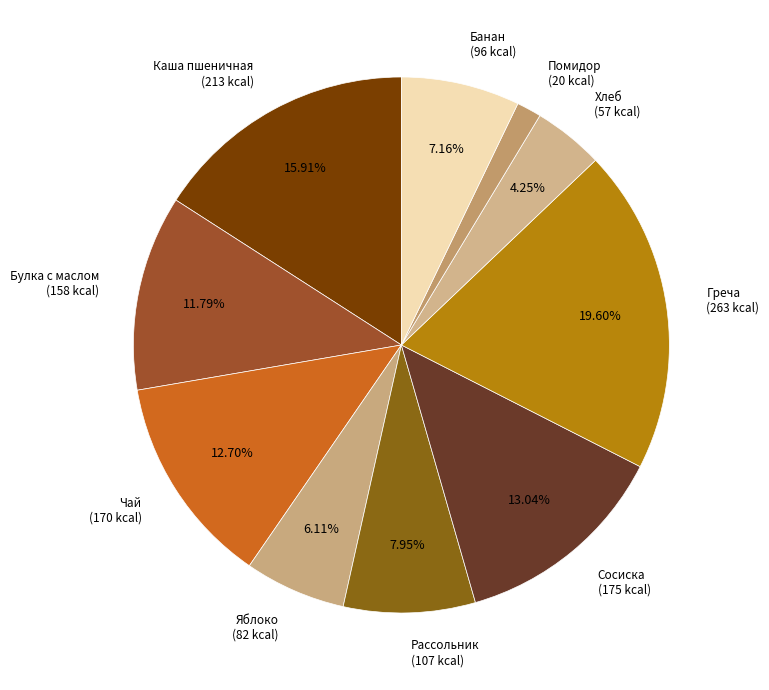

Do Греча (263 kcal) and Рассольник (107 kcal) together represent more than half of the pie?

No